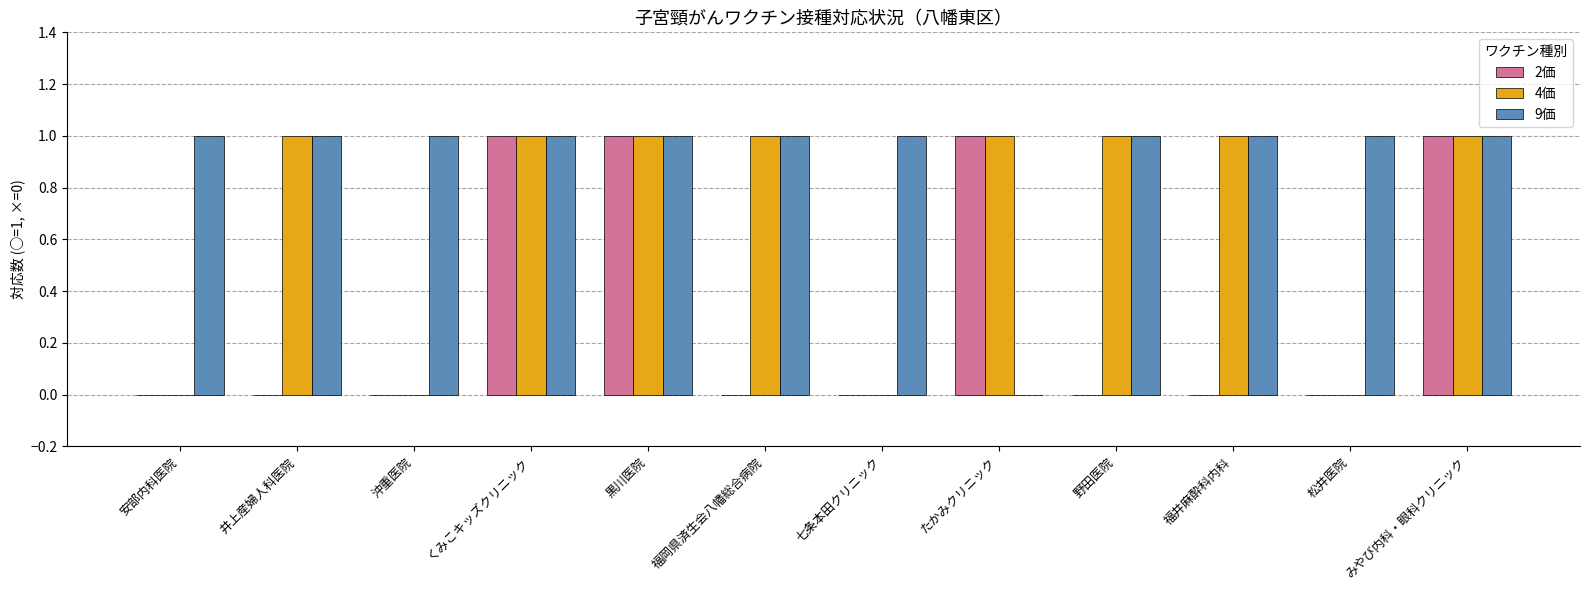

What is the sum of all 2価 values?

4